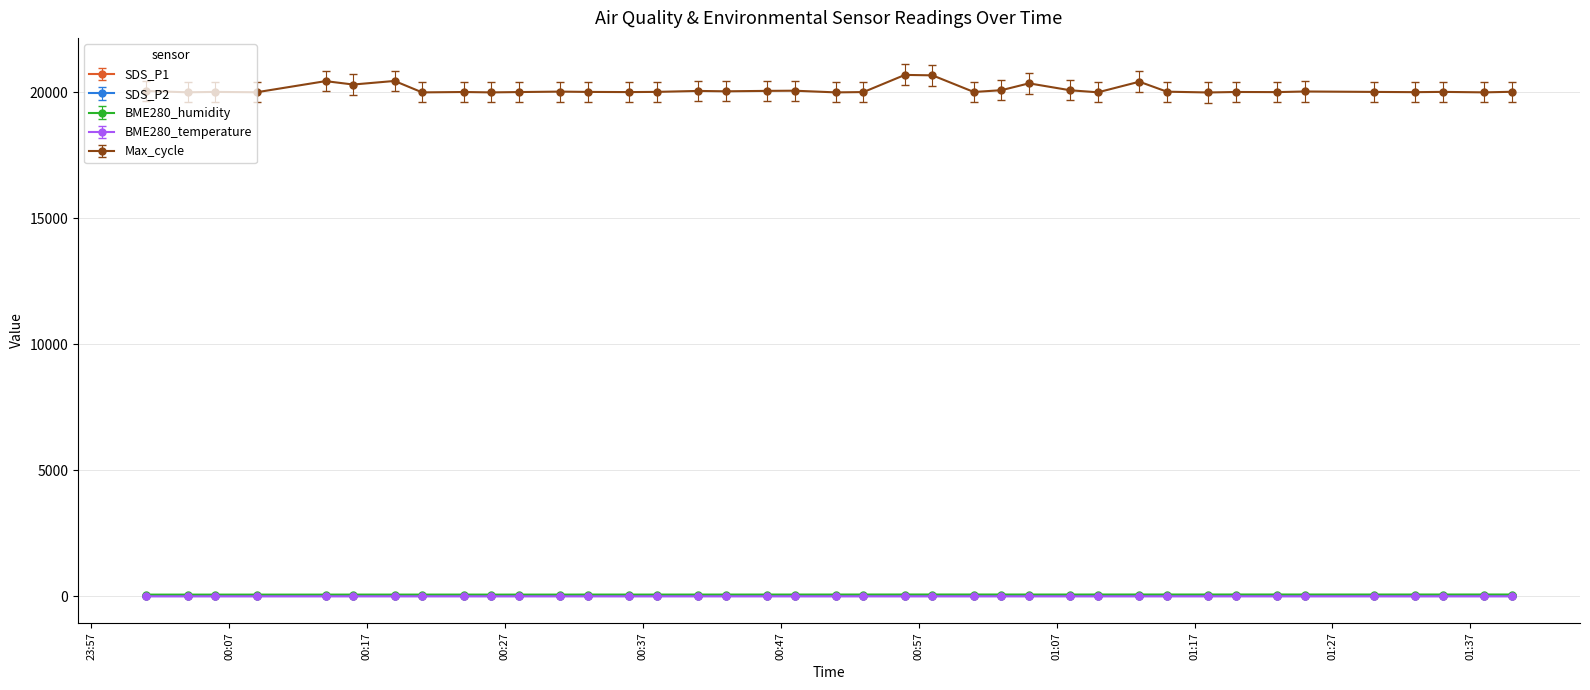

What is the maximum value shown in the chart?

20698.0